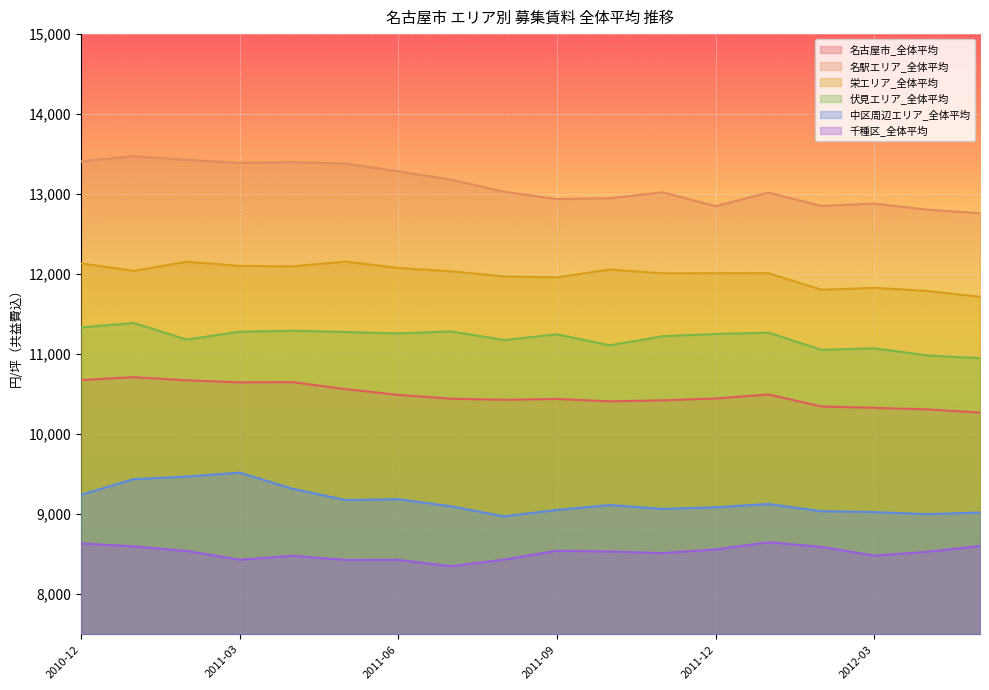

Reading left to right, transcribe all the data shown in this chart.

名古屋市_全体平均: 2010-12=10678	2011-01=10713	2011-02=10674	2011-03=10648	2011-04=10651	2011-05=10564	2011-06=10492	2011-07=10444	2011-08=10430	2011-09=10441	2011-10=10411	2011-11=10424	2011-12=10446	2012-01=10497	2012-02=10347	2012-03=10330	2012-04=10311	2012-05=10270
名駅エリア_全体平均: 2010-12=13409	2011-01=13475	2011-02=13428	2011-03=13391	2011-04=13399	2011-05=13383	2011-06=13285	2011-07=13181	2011-08=13030	2011-09=12939	2011-10=12949	2011-11=13023	2011-12=12850	2012-01=13019	2012-02=12853	2012-03=12883	2012-04=12807	2012-05=12762
栄エリア_全体平均: 2010-12=12135	2011-01=12042	2011-02=12156	2011-03=12104	2011-04=12098	2011-05=12157	2011-06=12078	2011-07=12036	2011-08=11972	2011-09=11960	2011-10=12058	2011-11=12011	2011-12=12012	2012-01=12012	2012-02=11806	2012-03=11830	2012-04=11791	2012-05=11717
伏見エリア_全体平均: 2010-12=11335	2011-01=11390	2011-02=11183	2011-03=11281	2011-04=11293	2011-05=11278	2011-06=11260	2011-07=11285	2011-08=11177	2011-09=11249	2011-10=11111	2011-11=11224	2011-12=11253	2012-01=11270	2012-02=11055	2012-03=11074	2012-04=10985	2012-05=10950
中区周辺エリア_全体平均: 2010-12=9243	2011-01=9439	2011-02=9471	2011-03=9520	2011-04=9319	2011-05=9178	2011-06=9188	2011-07=9099	2011-08=8974	2011-09=9054	2011-10=9115	2011-11=9067	2011-12=9087	2012-01=9129	2012-02=9038	2012-03=9028	2012-04=9001	2012-05=9022
千種区_全体平均: 2010-12=8635	2011-01=8599	2011-02=8541	2011-03=8431	2011-04=8481	2011-05=8429	2011-06=8430	2011-07=8351	2011-08=8433	2011-09=8544	2011-10=8534	2011-11=8515	2011-12=8560	2012-01=8650	2012-02=8592	2012-03=8483	2012-04=8530	2012-05=8604